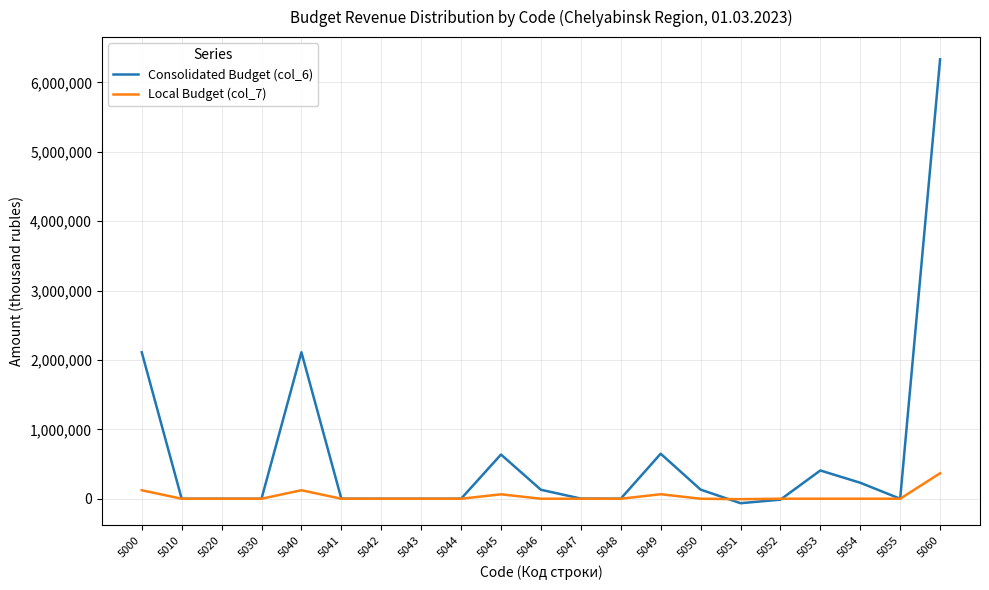

Rank the series by their average value, from highest to lowest.

Consolidated Budget (col_6), Local Budget (col_7)